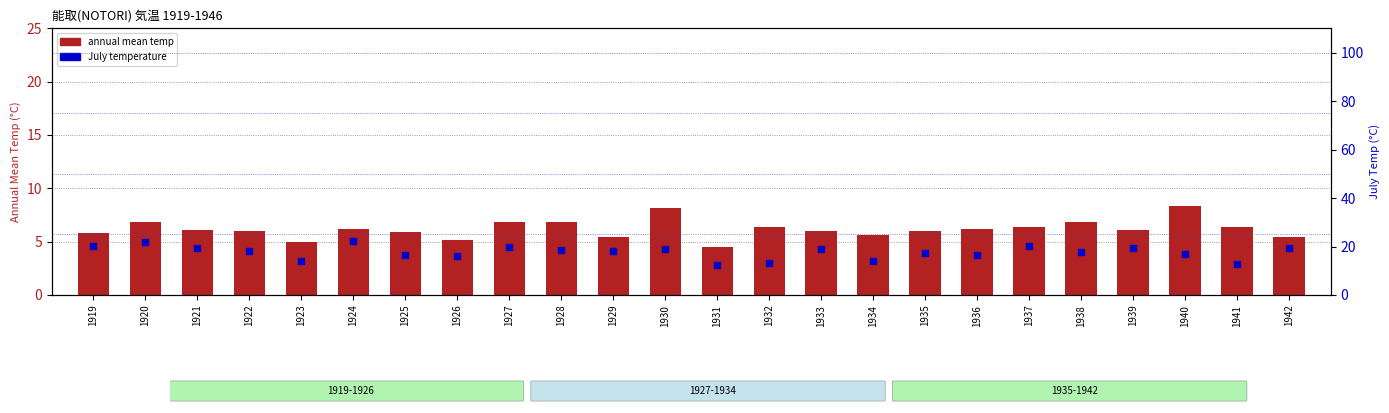

At which category is the sum across all series the highest?

1920